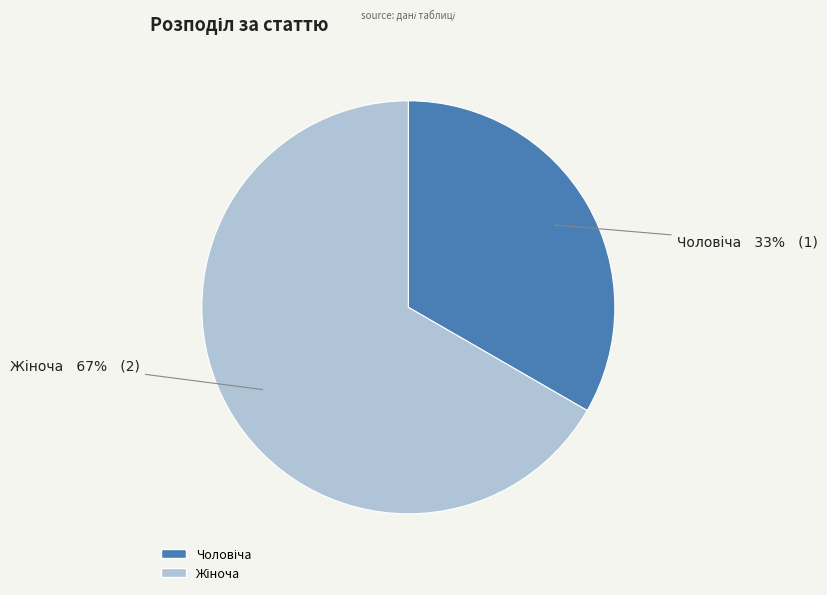

To the nearest percent, what is the average slice percentage?

50%